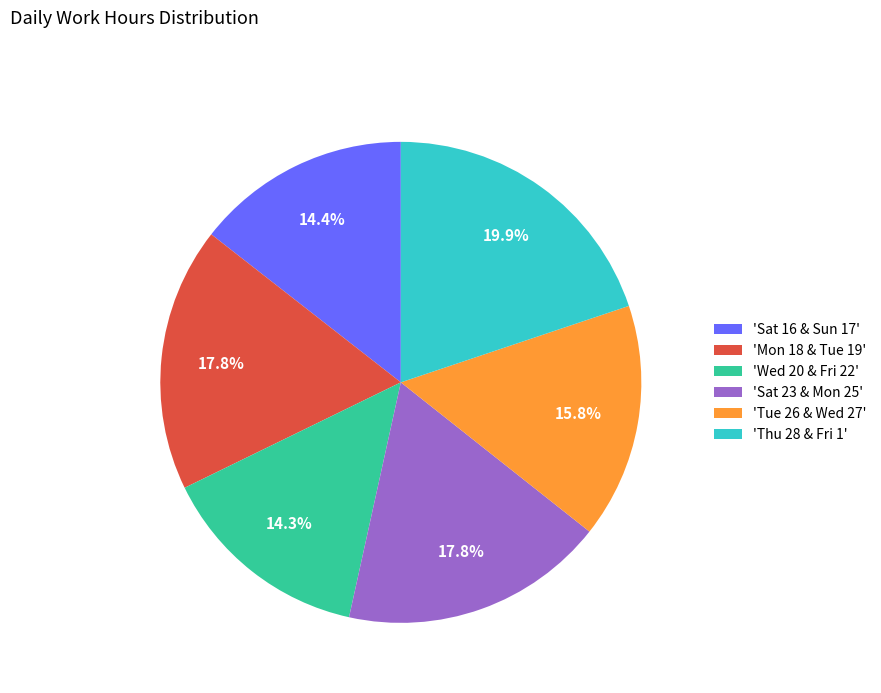

Is 'Sat 23 & Mon 25' the majority of the pie?

No